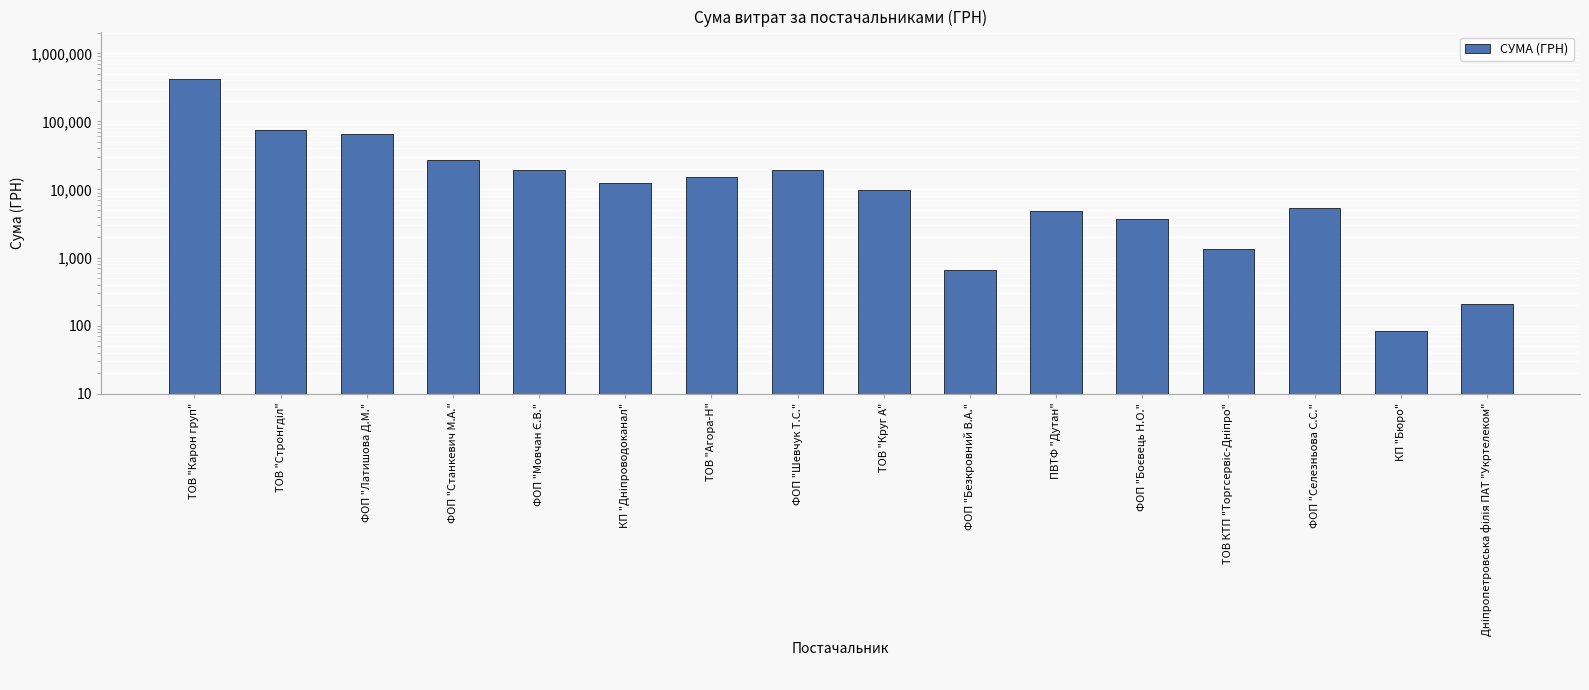

Are the bars horizontal?

No